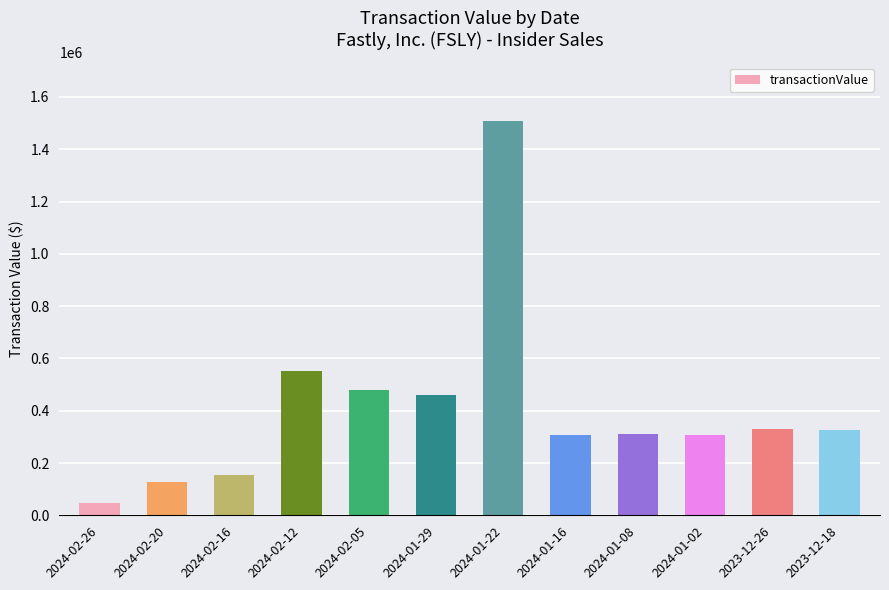

Where is the data nearest to the value 776376?

2024-02-12